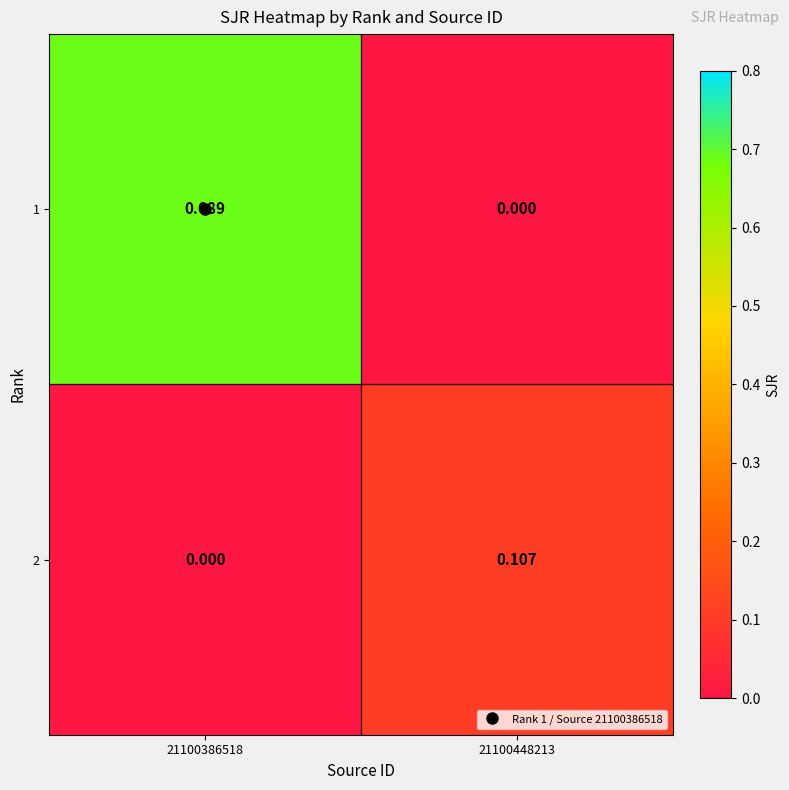

Is the value of 1 at 21100448213 greater than the value of 2 at 21100448213?

No